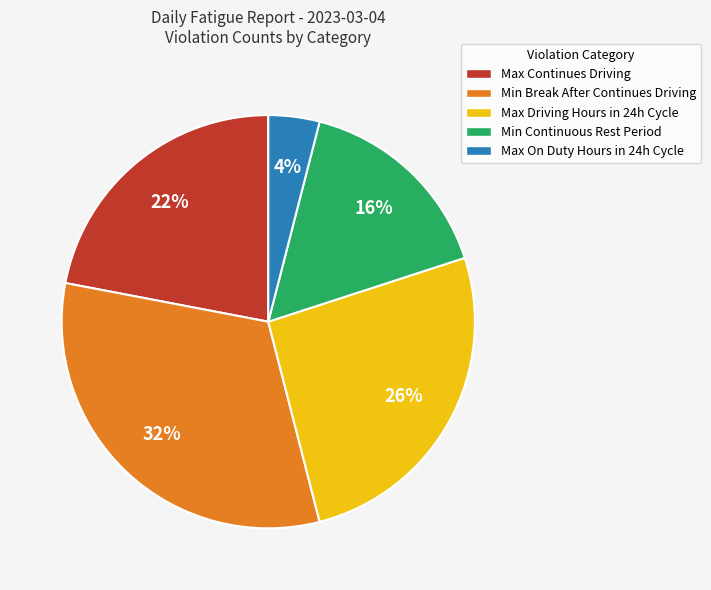

How many segments does this pie chart have?

5